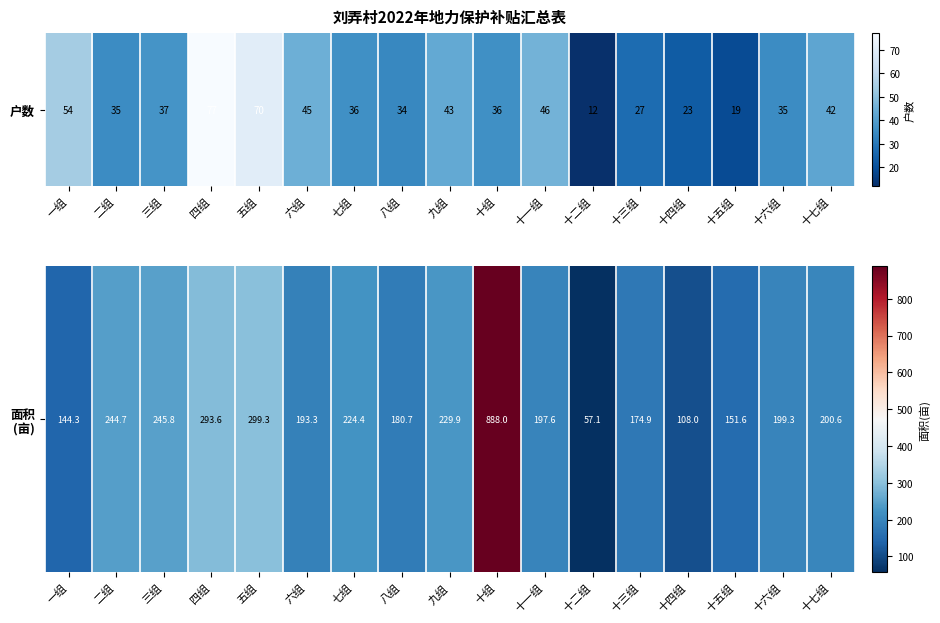

Rank the categories by value from highest to lowest.

十组, 五组, 四组, 三组, 二组, 九组, 七组, 十七组, 十六组, 十一组, 六组, 八组, 十三组, 十五组, 一组, 十四组, 十二组